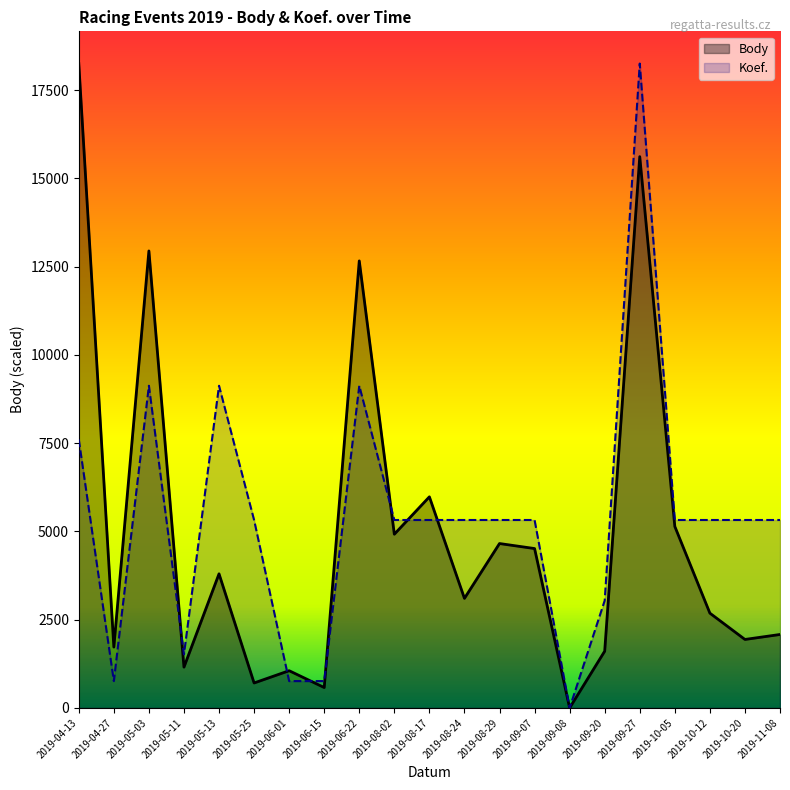

At which label does Koef. first exceed 5323?

2019-04-13